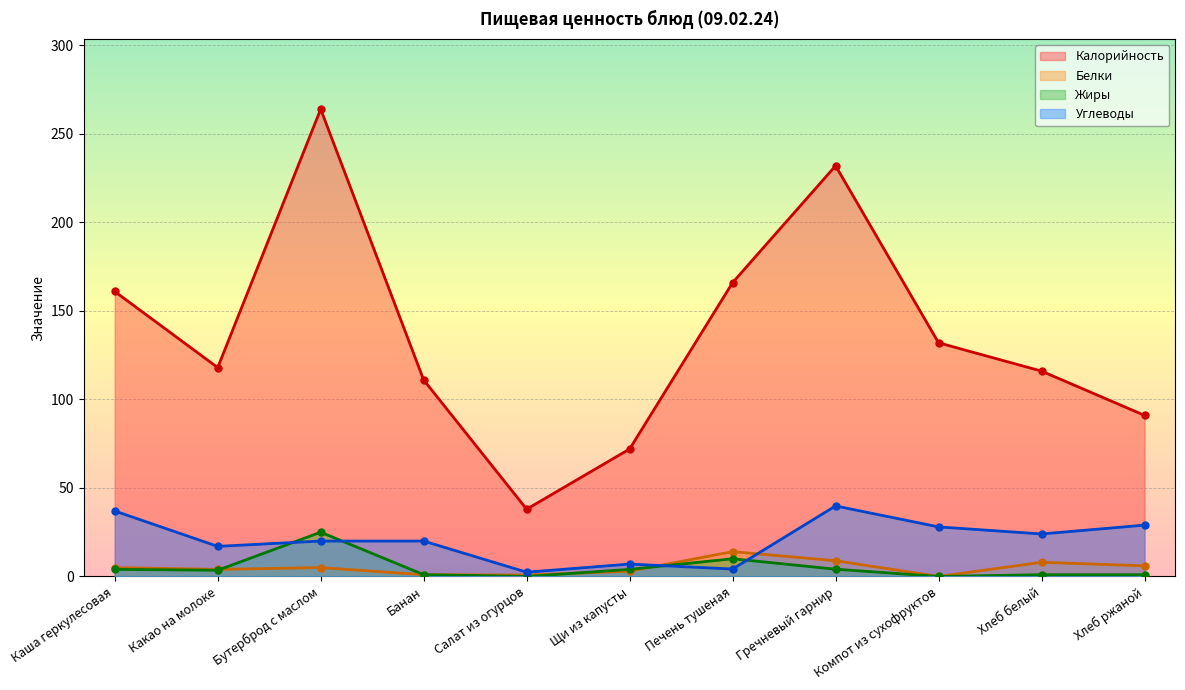

What is the greatest value displayed?

264.0